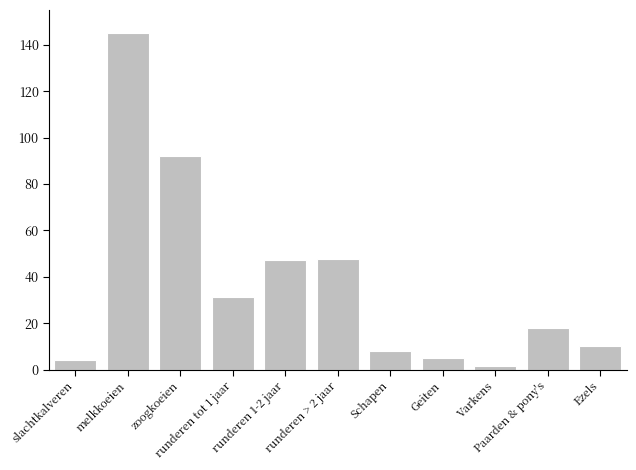

What is the greatest value displayed?

145.2